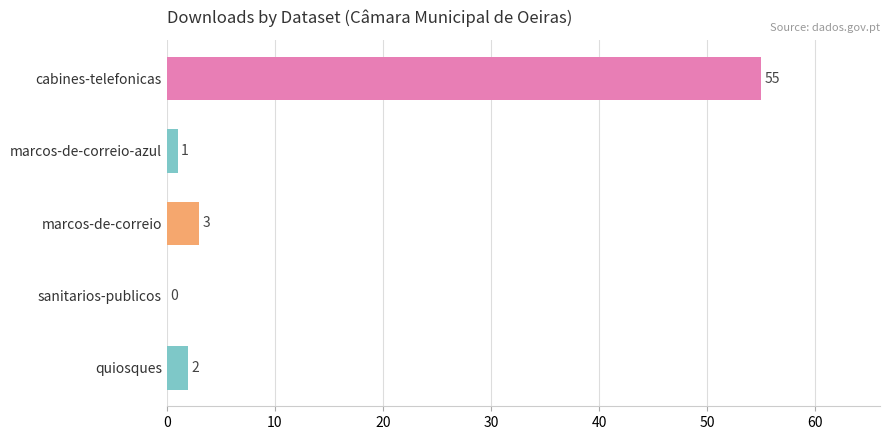

True or false: the data shows 3 at marcos-de-correio.

True